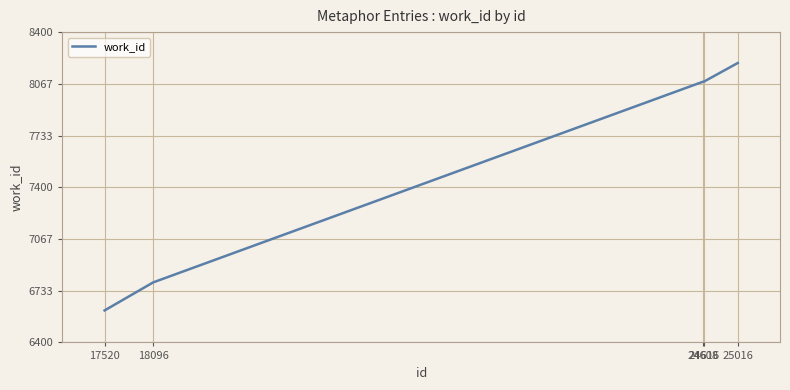

What is the sum of all values?

37756